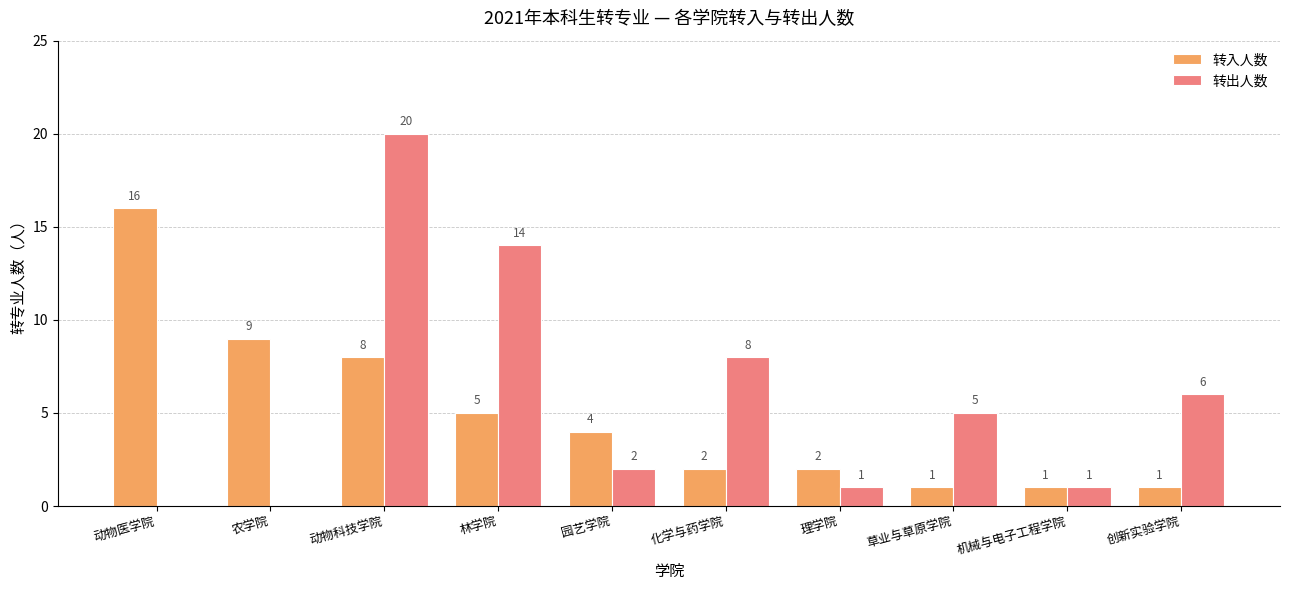

Where is 转出人数 nearest to the value 10?

化学与药学院